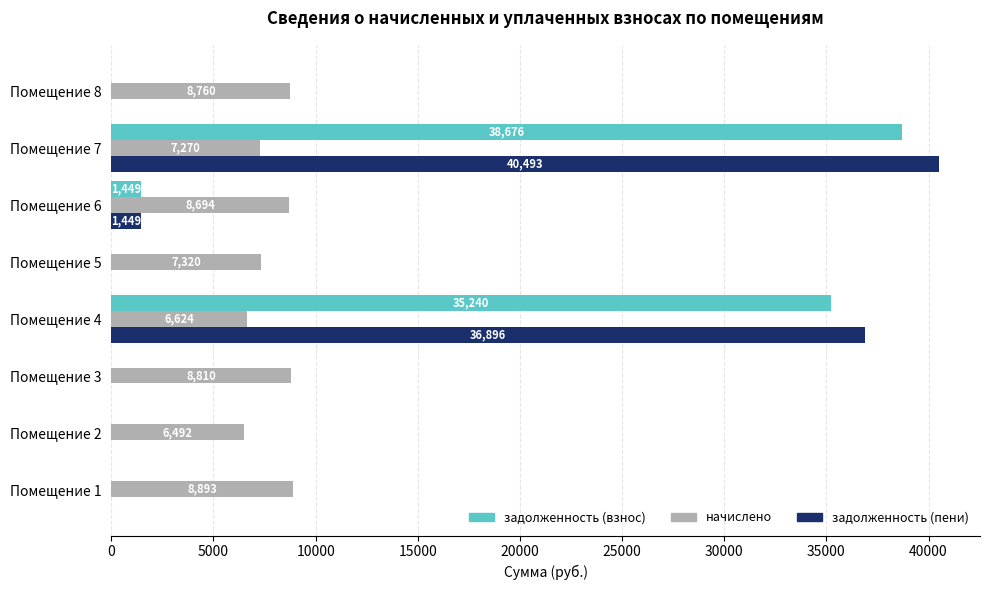

What is the maximum value shown in the chart?

40493.4